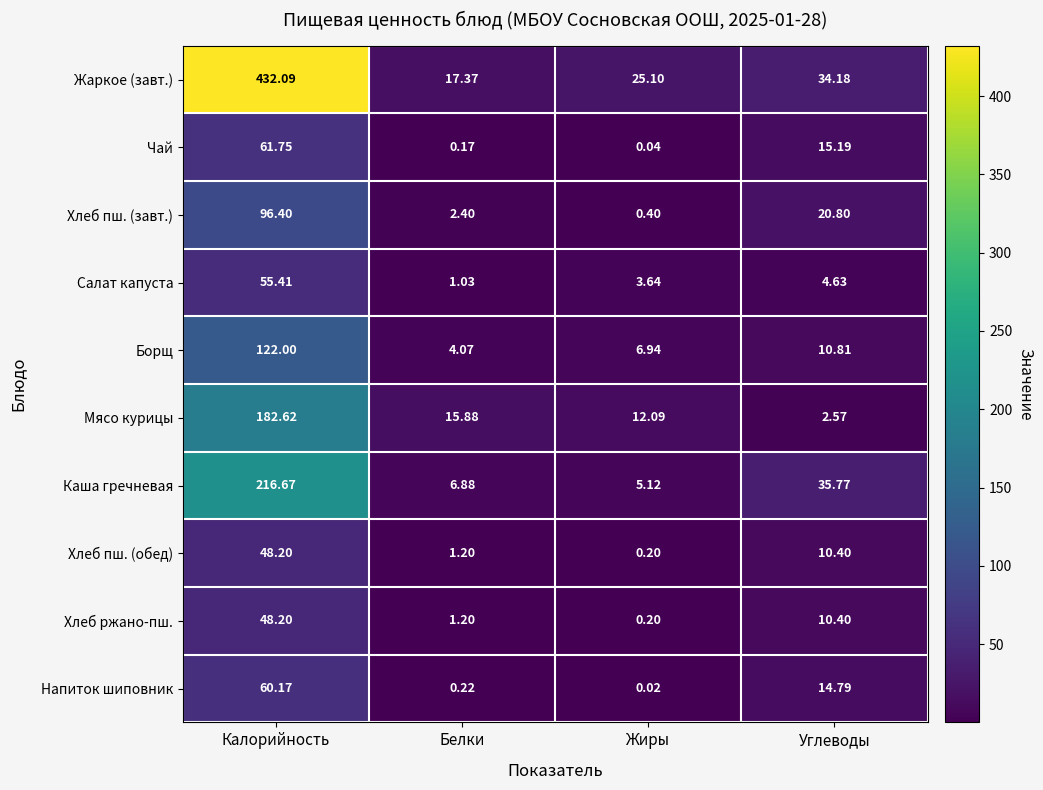

Which series has the largest total across all categories?

Жаркое (завт.)